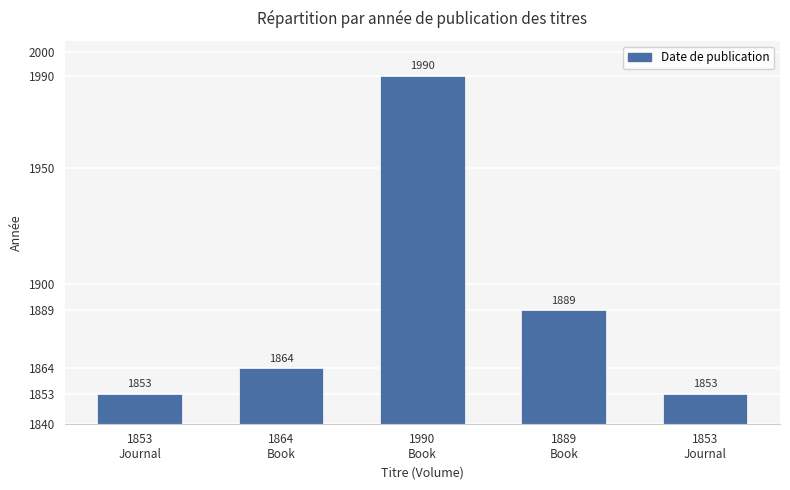

What is the smallest value displayed?

1853